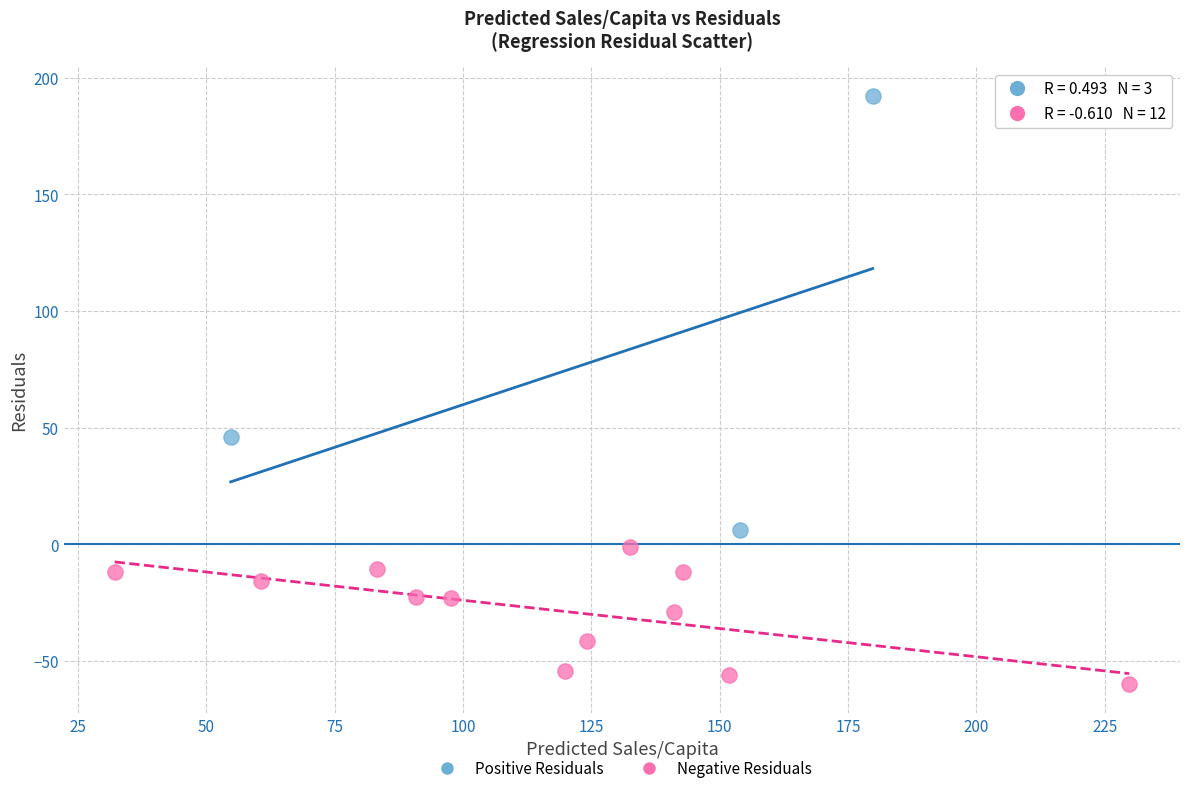

What are all the series names shown in the legend?

Positive Residuals, Negative Residuals